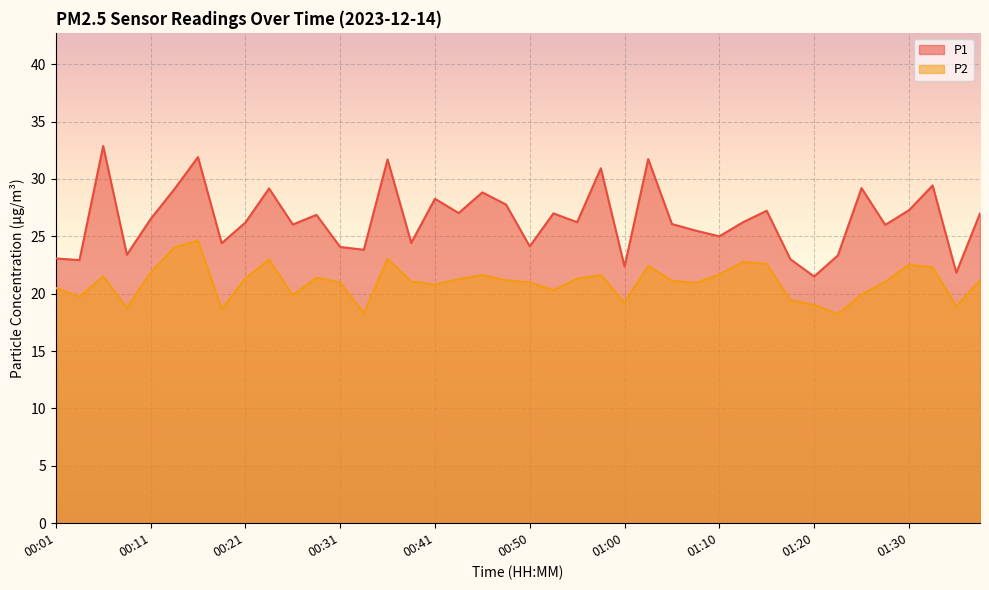

Where is the first local minimum for P1?

00:04